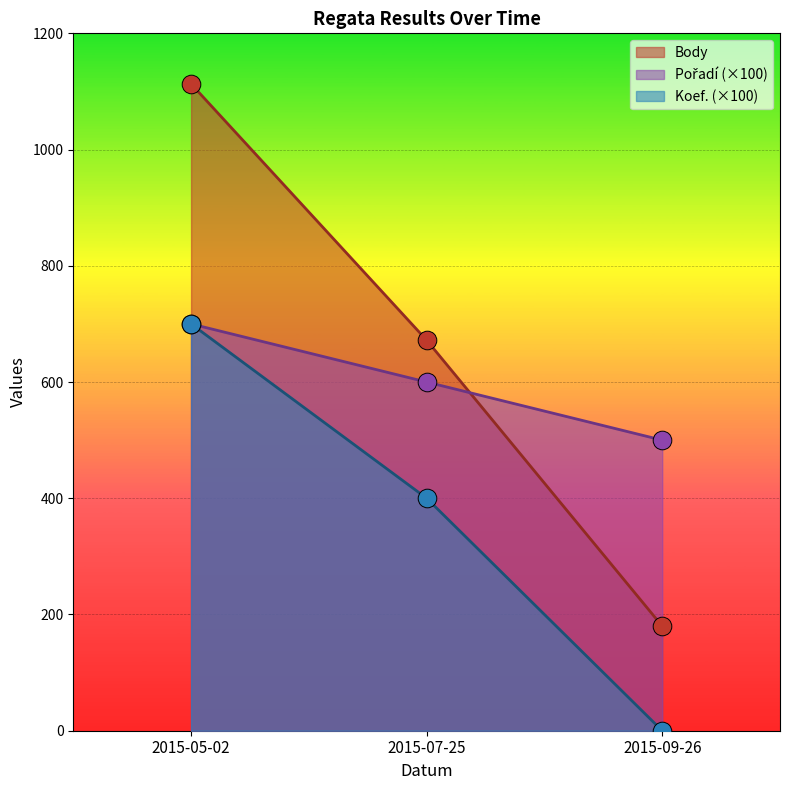

Which series contains the highest Y value?

Body